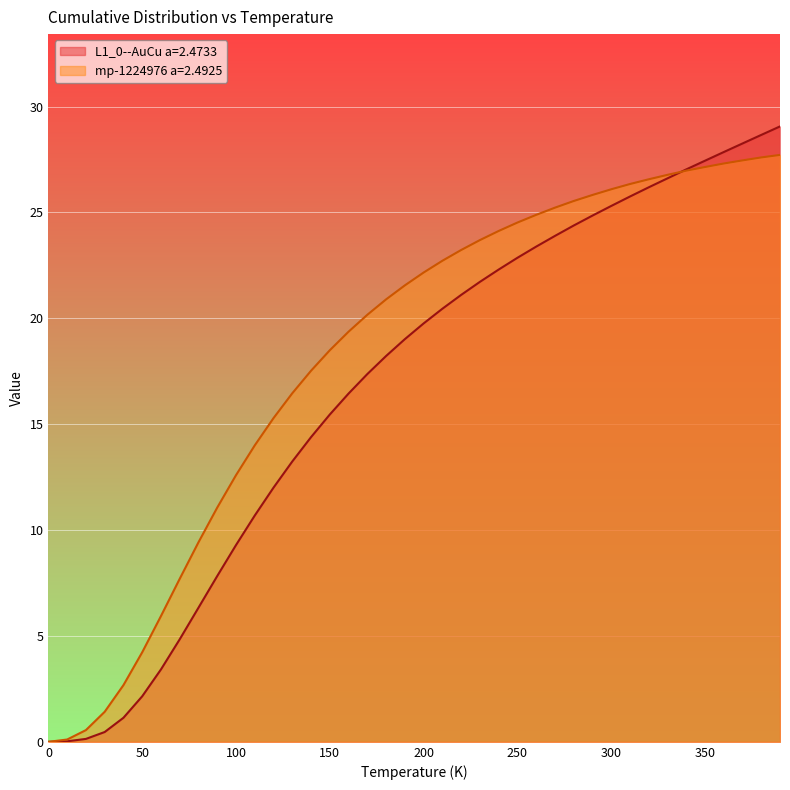

Count the number of data series in this chart.

2